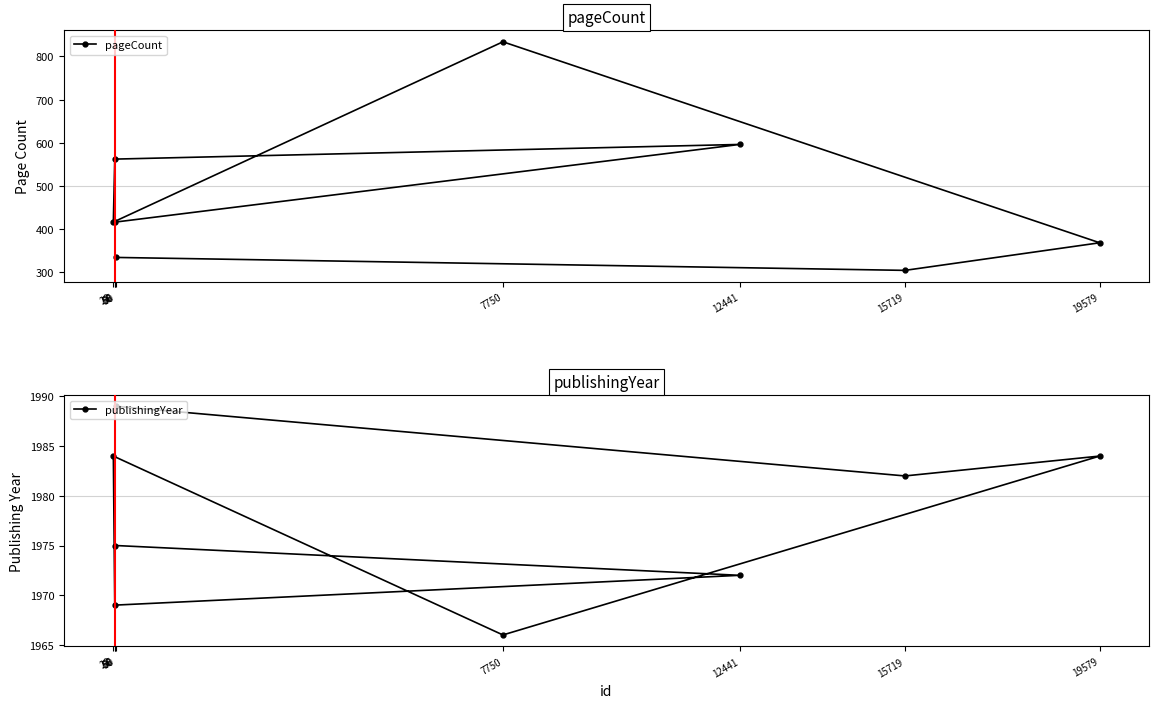

Where is the first local maximum for pageCount?

7750